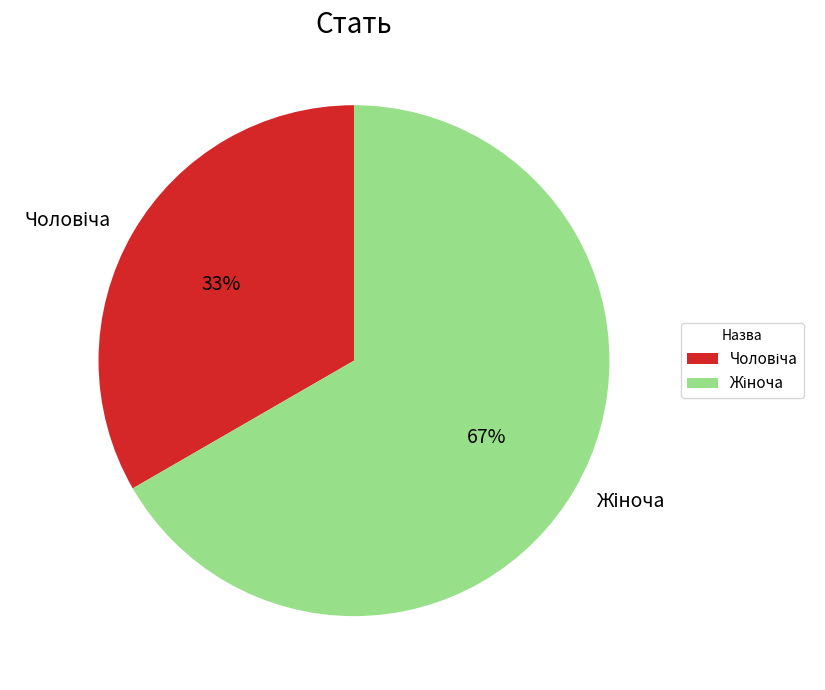

Is there any slice that represents more than half of the pie?

Yes